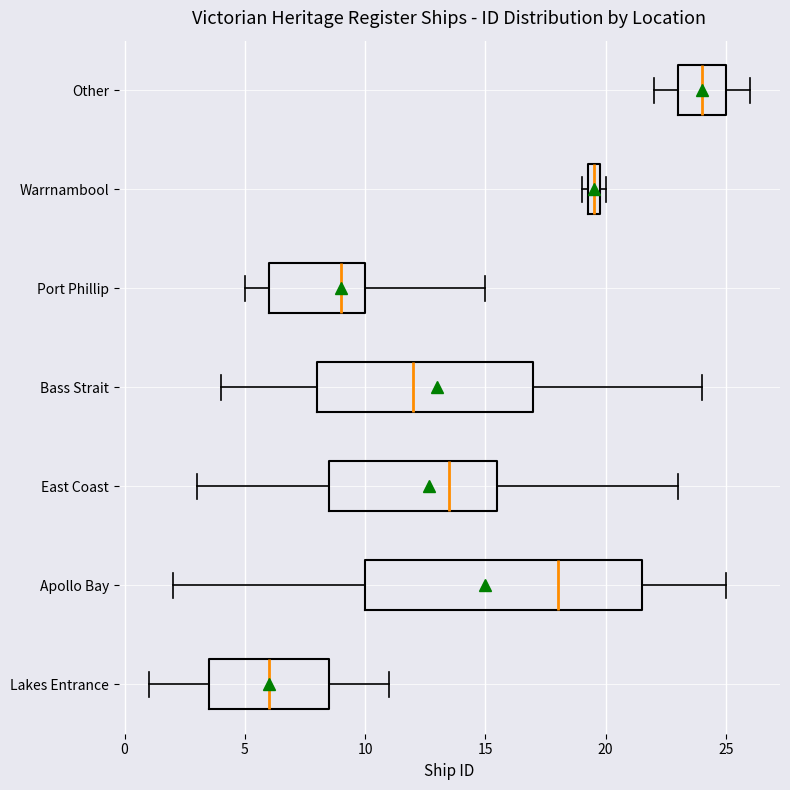

Which box is the widest, from its left edge to its right edge?

Apollo Bay